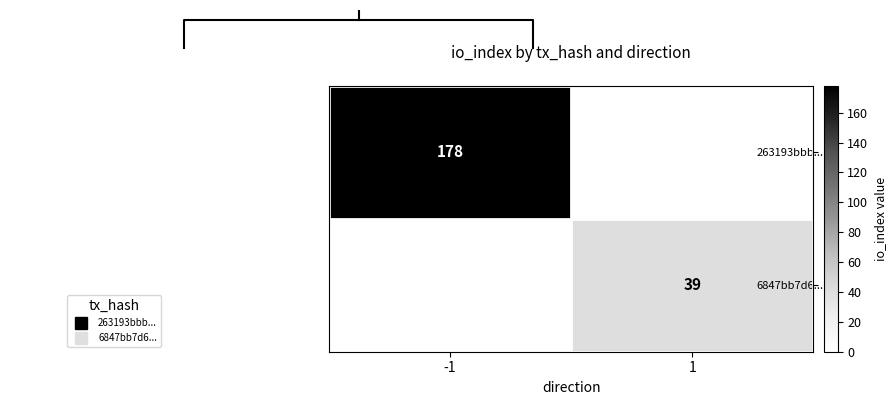

Which series has the largest range (max minus min)?

263193bbb...